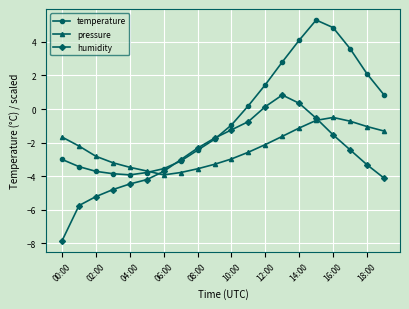

What is the sum of all temperature values?

-8.3